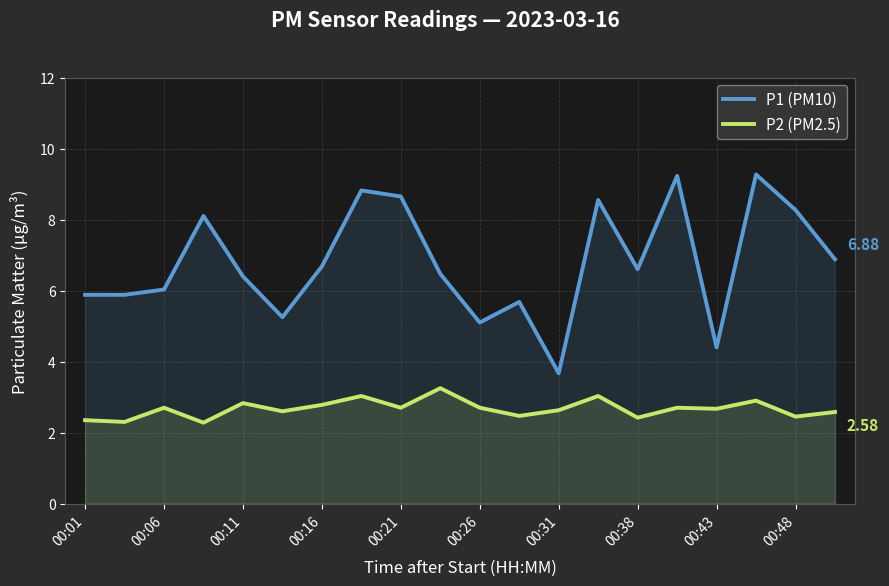

What is the minimum value for P1 (PM10)?

3.7